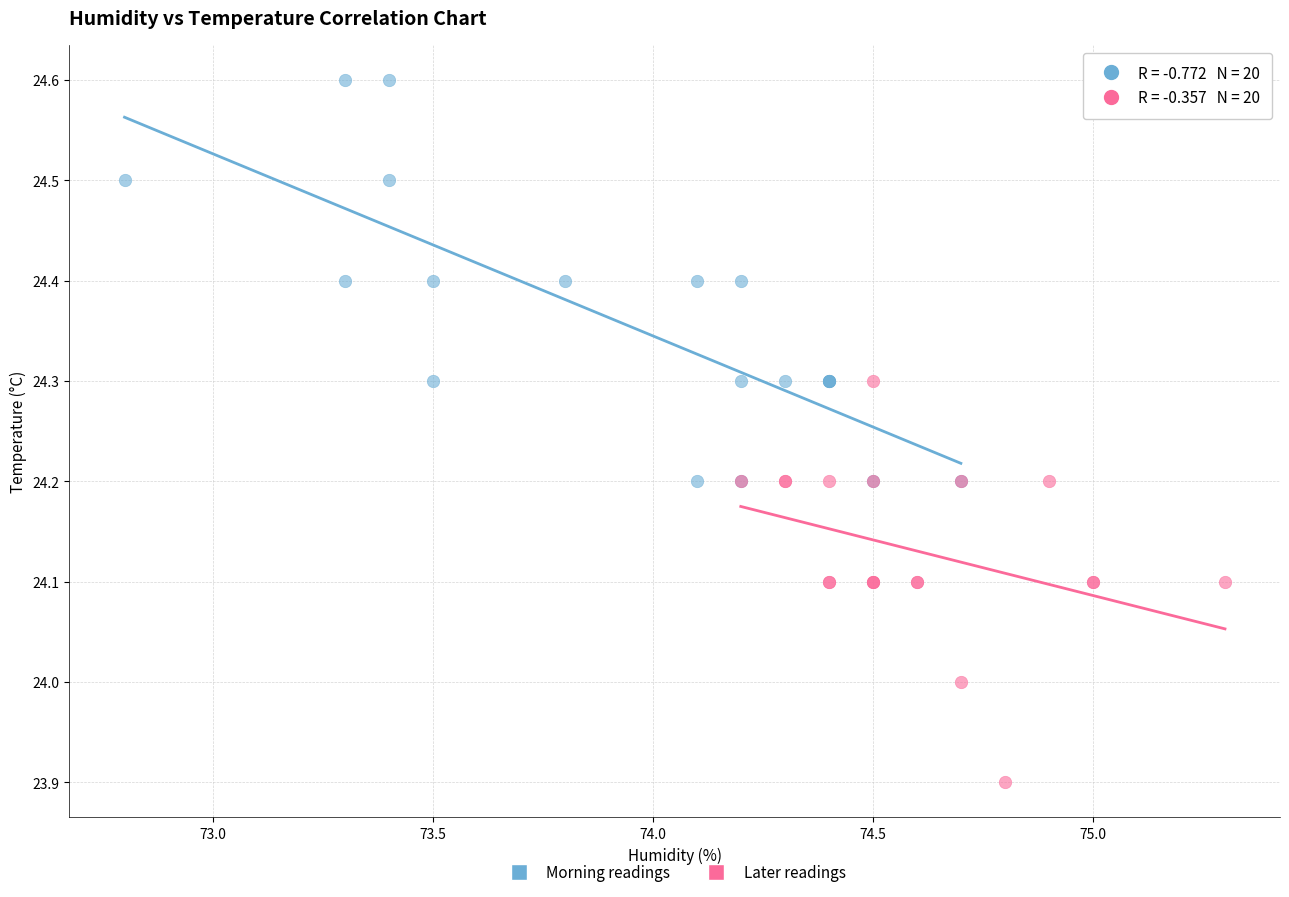

Which series contains the lowest Y value?

Later readings